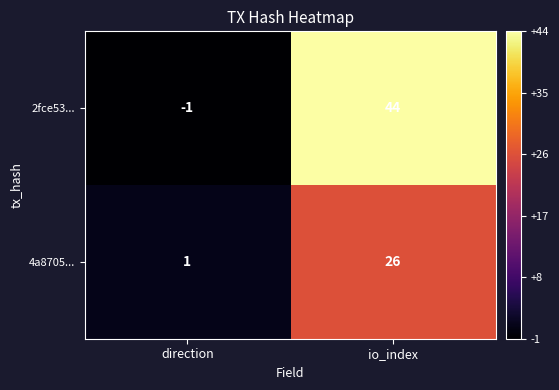

What is the approximate value of 2fce53... at io_index?

44